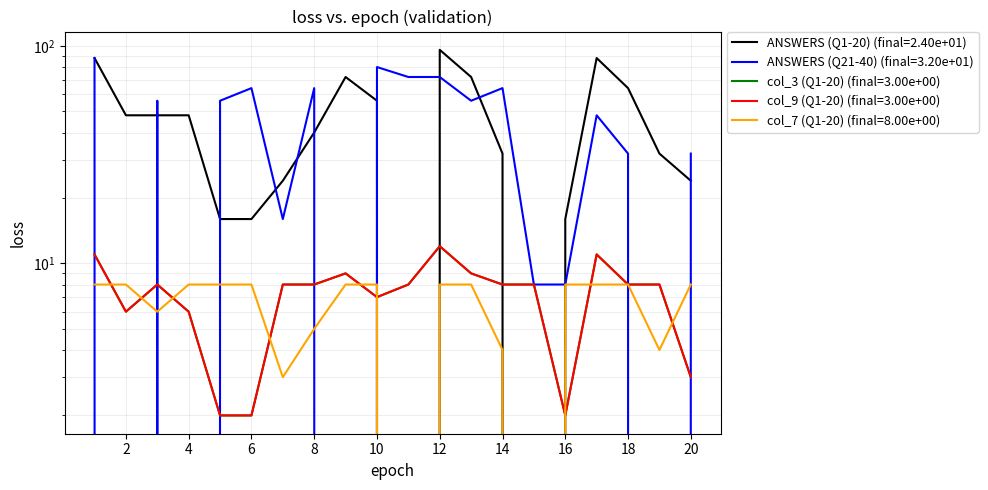

Which series has the largest range (max minus min)?

ANSWERS (Q1-20)